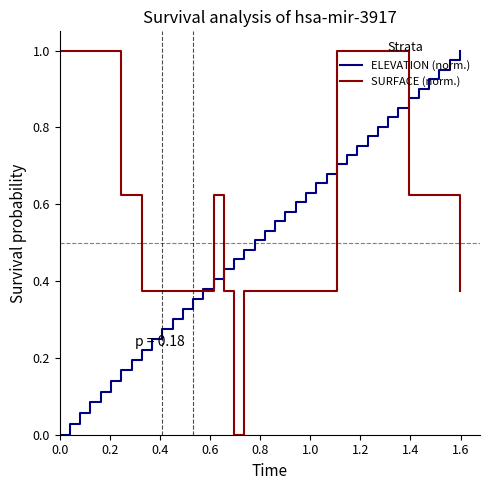

List the series in order of their overall mean, lowest first.

ELEVATION (norm.), SURFACE (norm.)